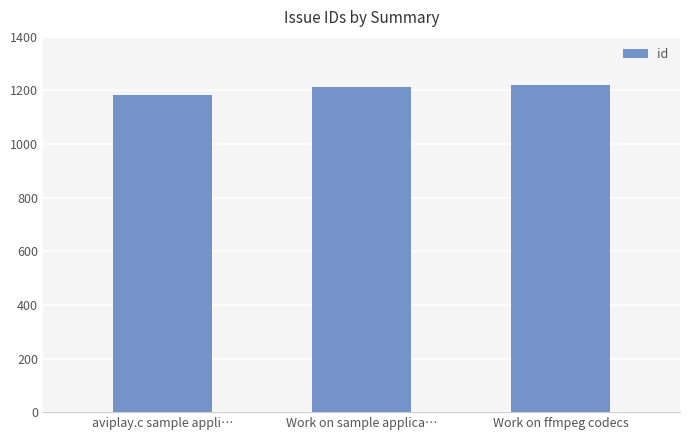

True or false: the data shows 673 at aviplay.c sample appli….

False